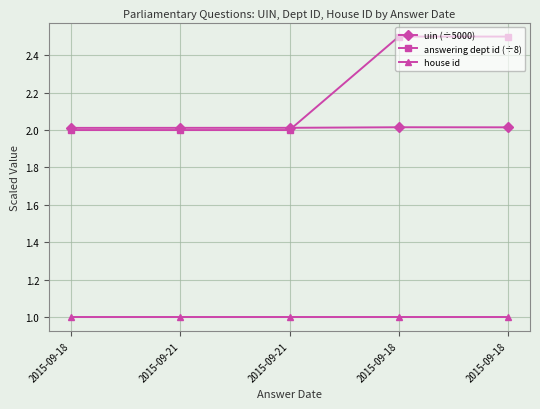

How many series are shown in this chart?

3